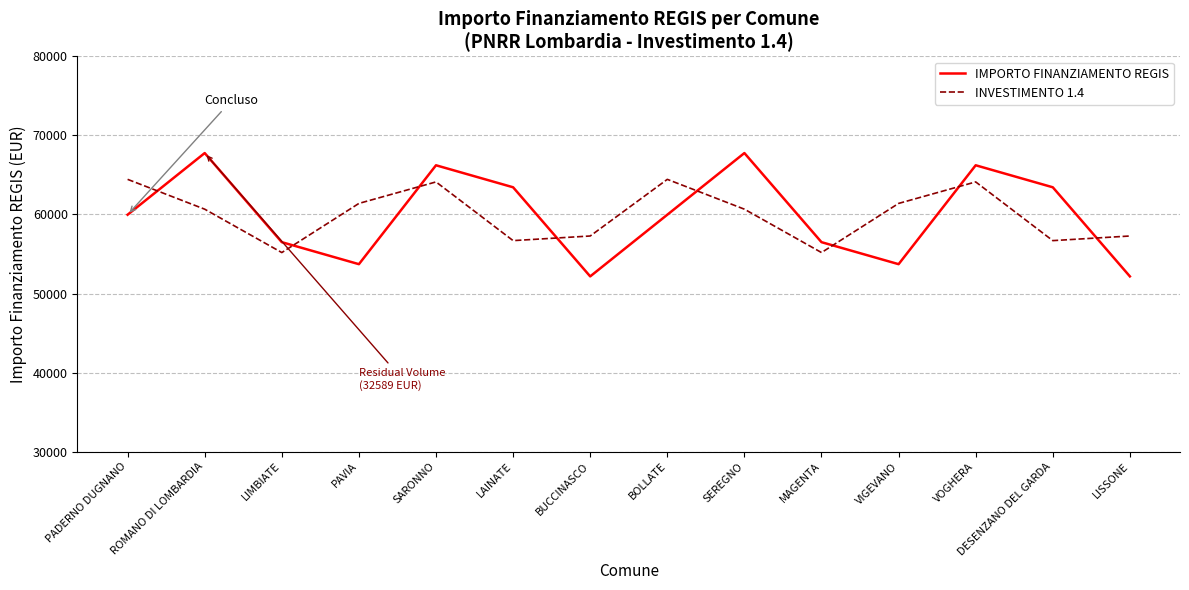

What is the minimum value for IMPORTO FINANZIAMENTO REGIS?

52166.6